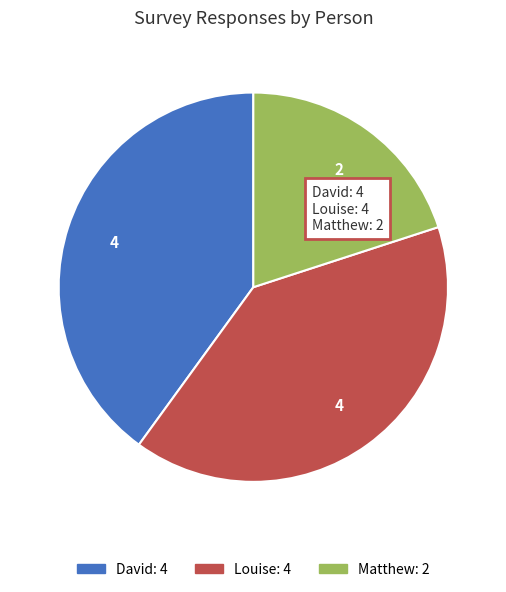

Is there any slice that represents more than half of the pie?

No